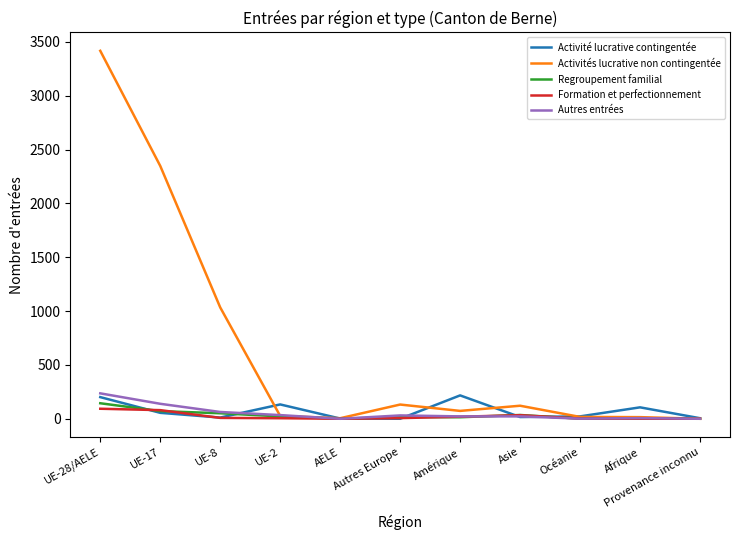

Between UE-2 and Océanie, which series saw the biggest shift?

Activité lucrative contingentée